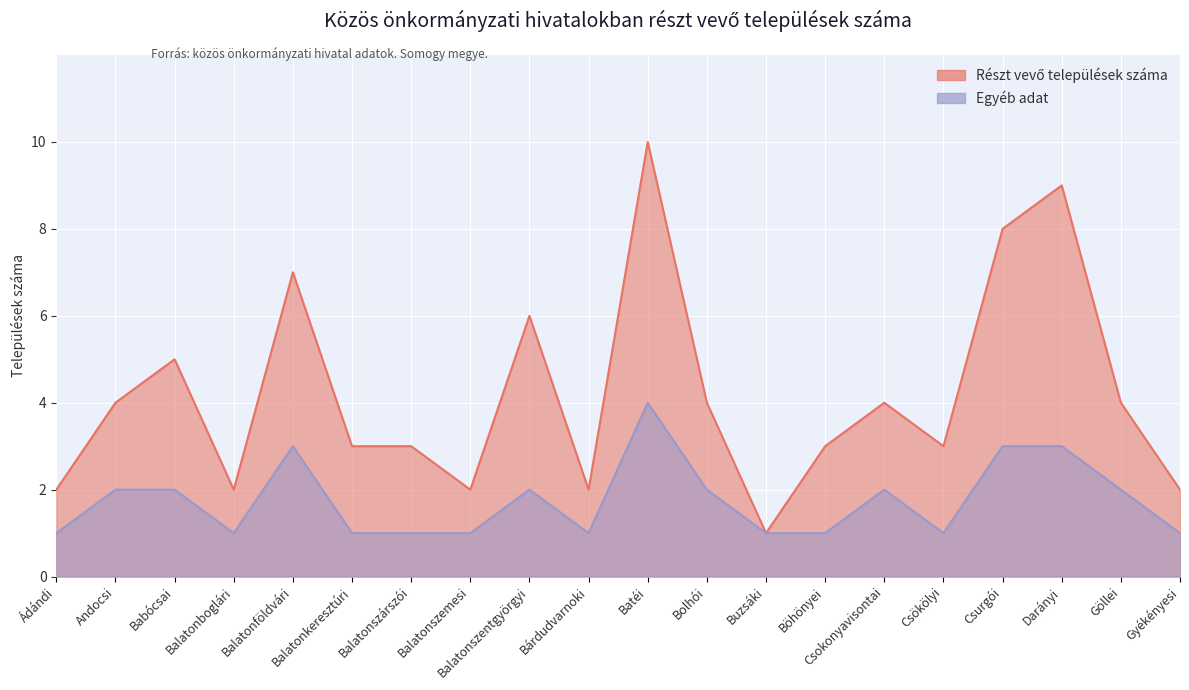

True or false: Részt vevő települések száma and Egyéb adat intersect in this chart.

False